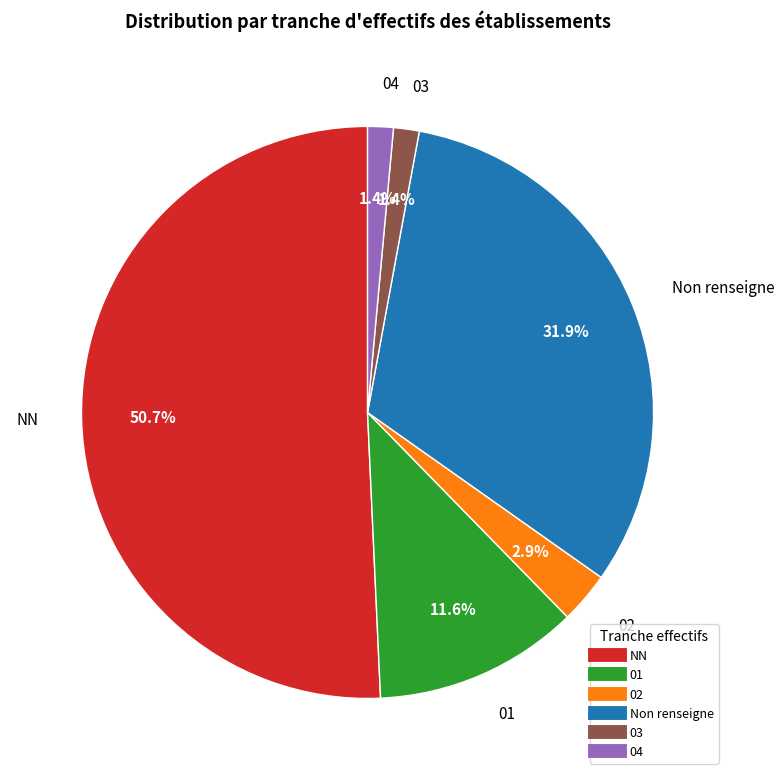

Is there a majority slice in this chart?

Yes